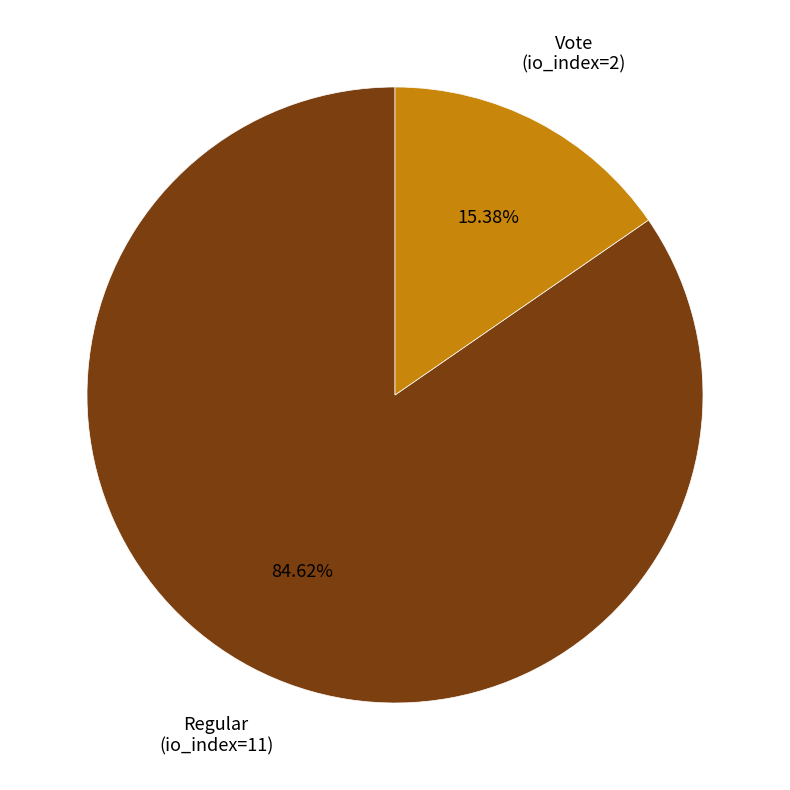

Which slice is the largest?

Regular (io_index=11)